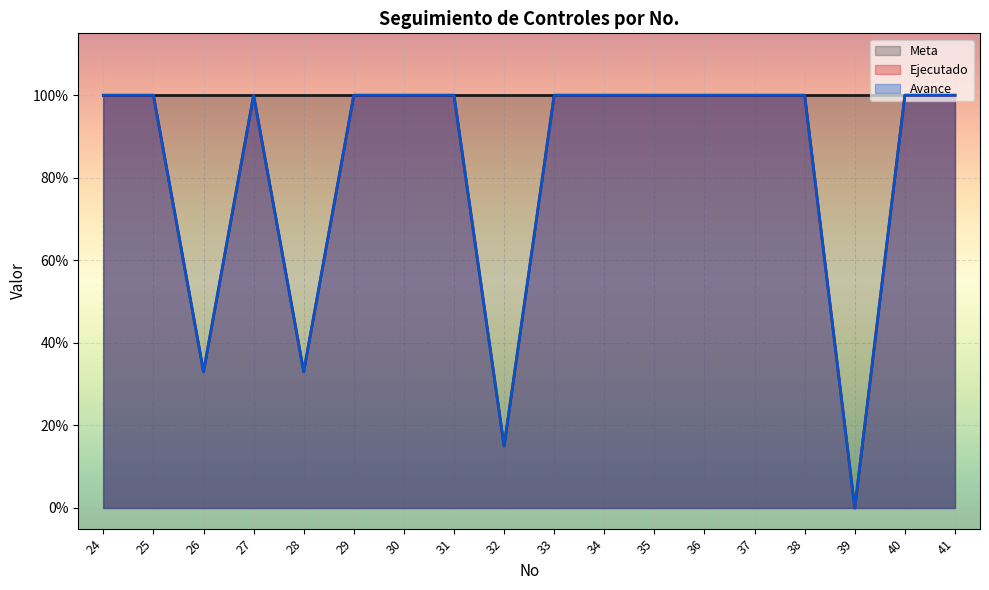

What is the average value of the Ejecutado series?

0.8